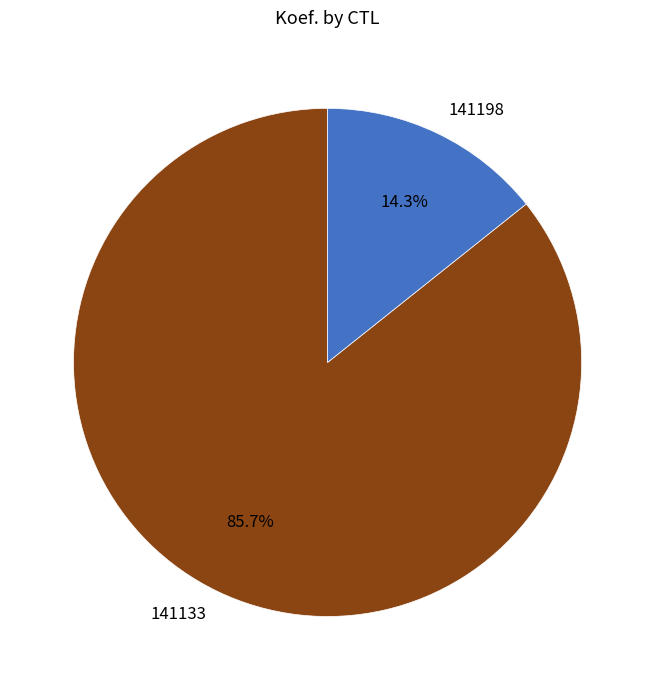

Which has a higher value, 141198 or 141133?

141133